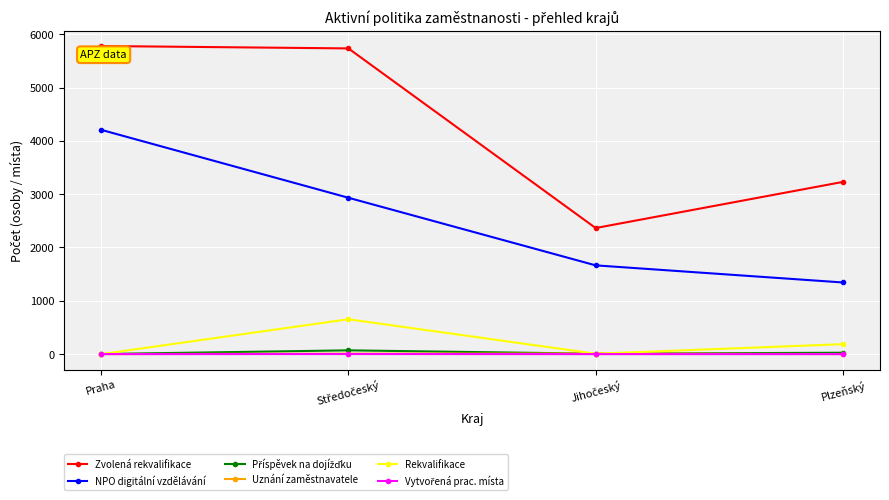

What is the difference between the highest and lowest values at Plzeňský?

3230